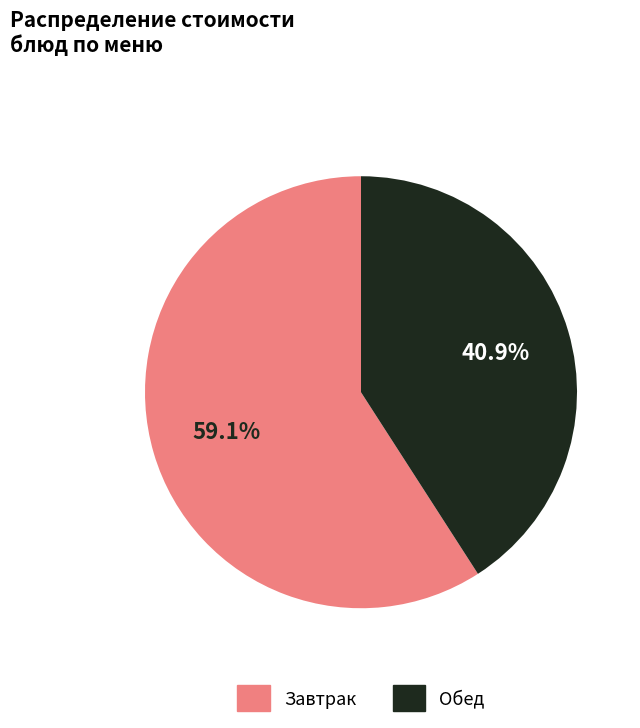

Is there any slice that represents more than half of the pie?

Yes